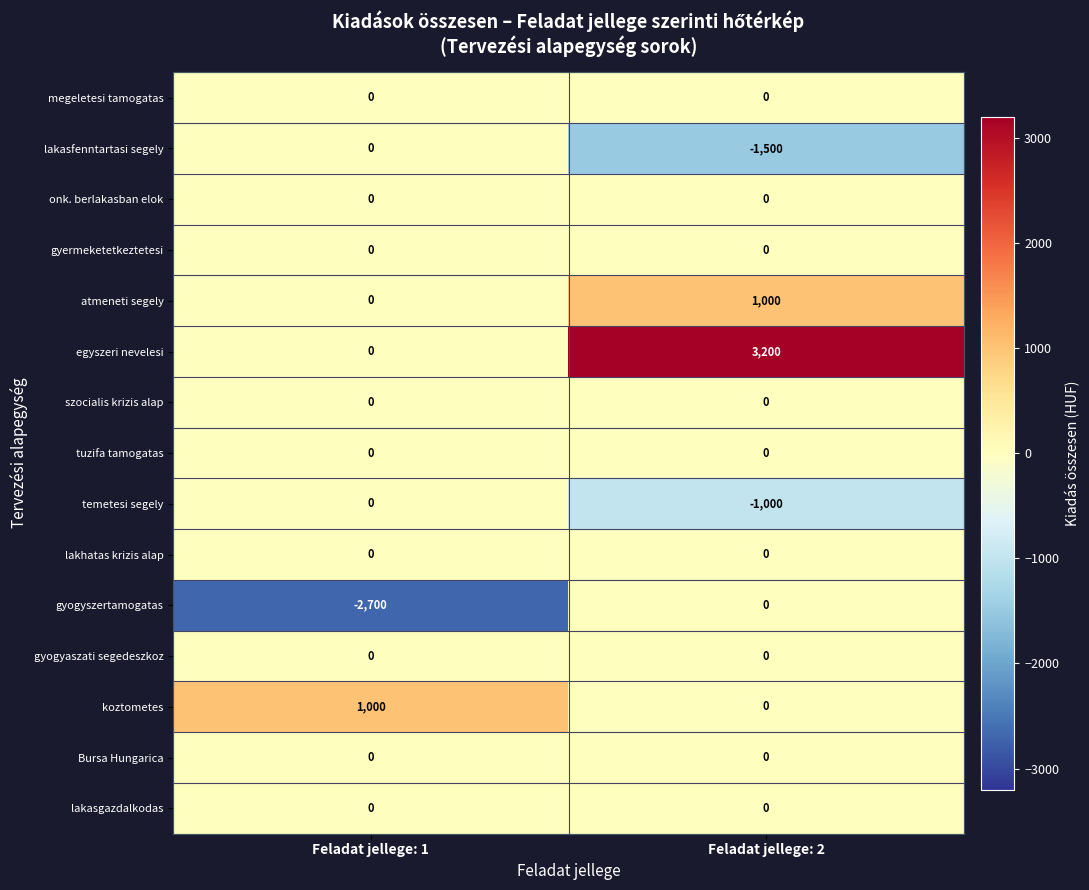

Between Feladat jellege: 1 and Feladat jellege: 2, which series saw the biggest shift?

egyszeri nevelesi